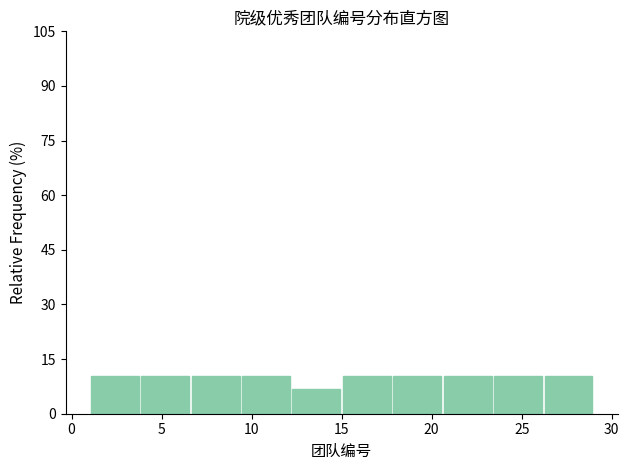

Reading left to right, list every bar in this chart as the range it spans on the x-axis followed by its height. Neither the bar edges nor the heights are printed on the chart, so give them approximately, as read against the axes.

1.0 to 3.8: 10
3.8 to 6.6: 10
6.6 to 9.4: 10
9.4 to 12.2: 10
12.2 to 15.0: 6
15.0 to 17.8: 10
17.8 to 20.6: 10
20.6 to 23.4: 10
23.4 to 26.2: 10
26.2 to 29.0: 10